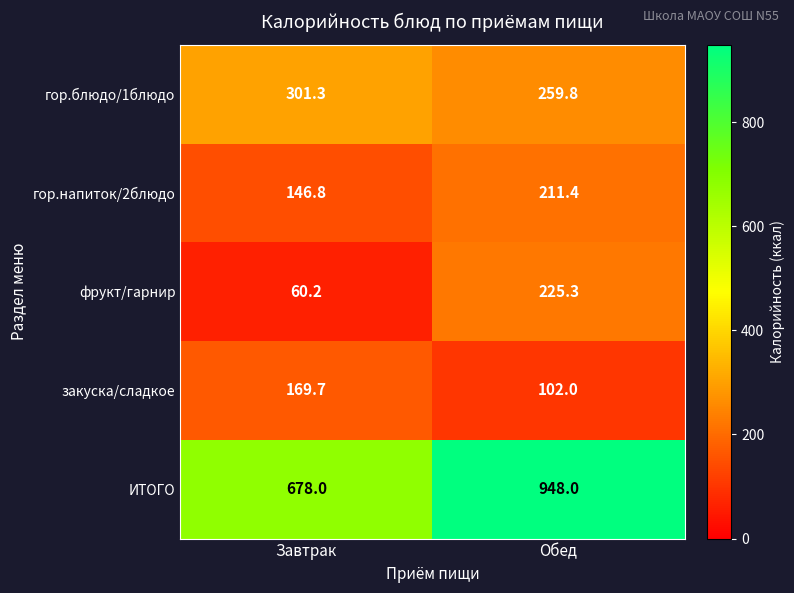

What is the sum of all гор.напиток/2блюдо values?

358.2